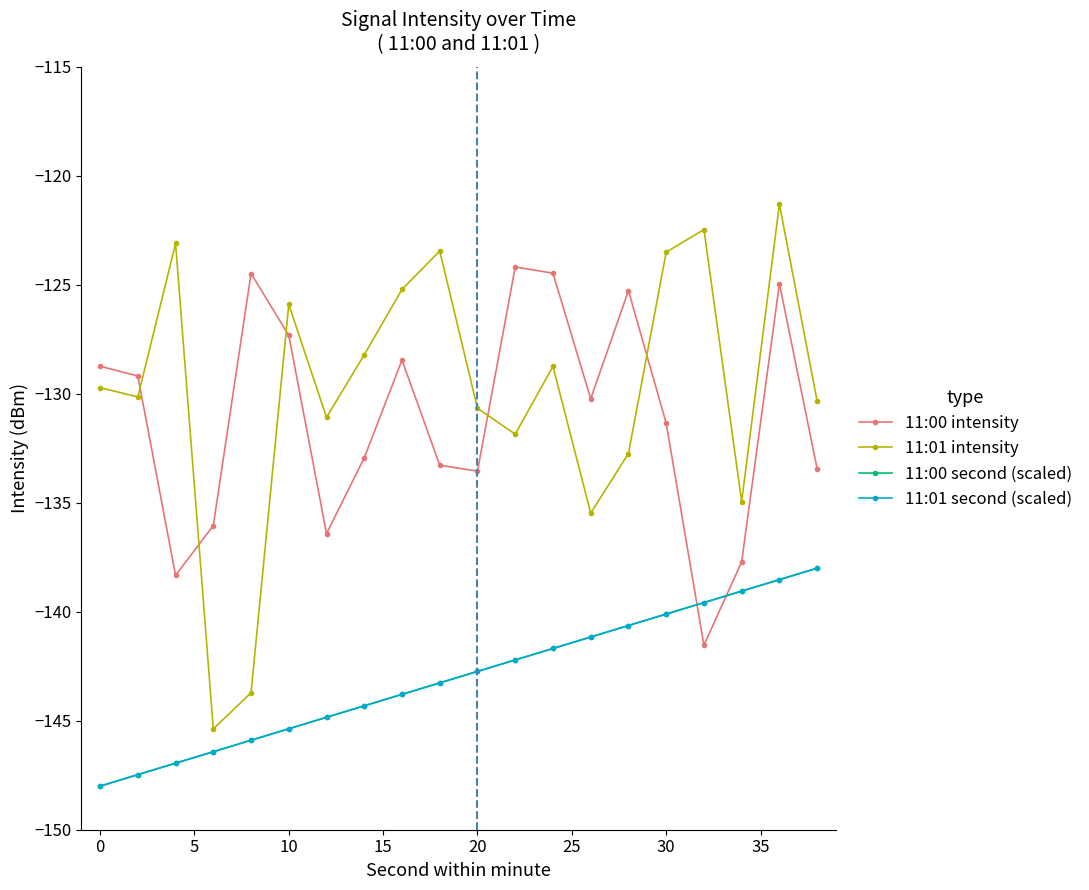

Is this an area chart (filled region under the line)?

No